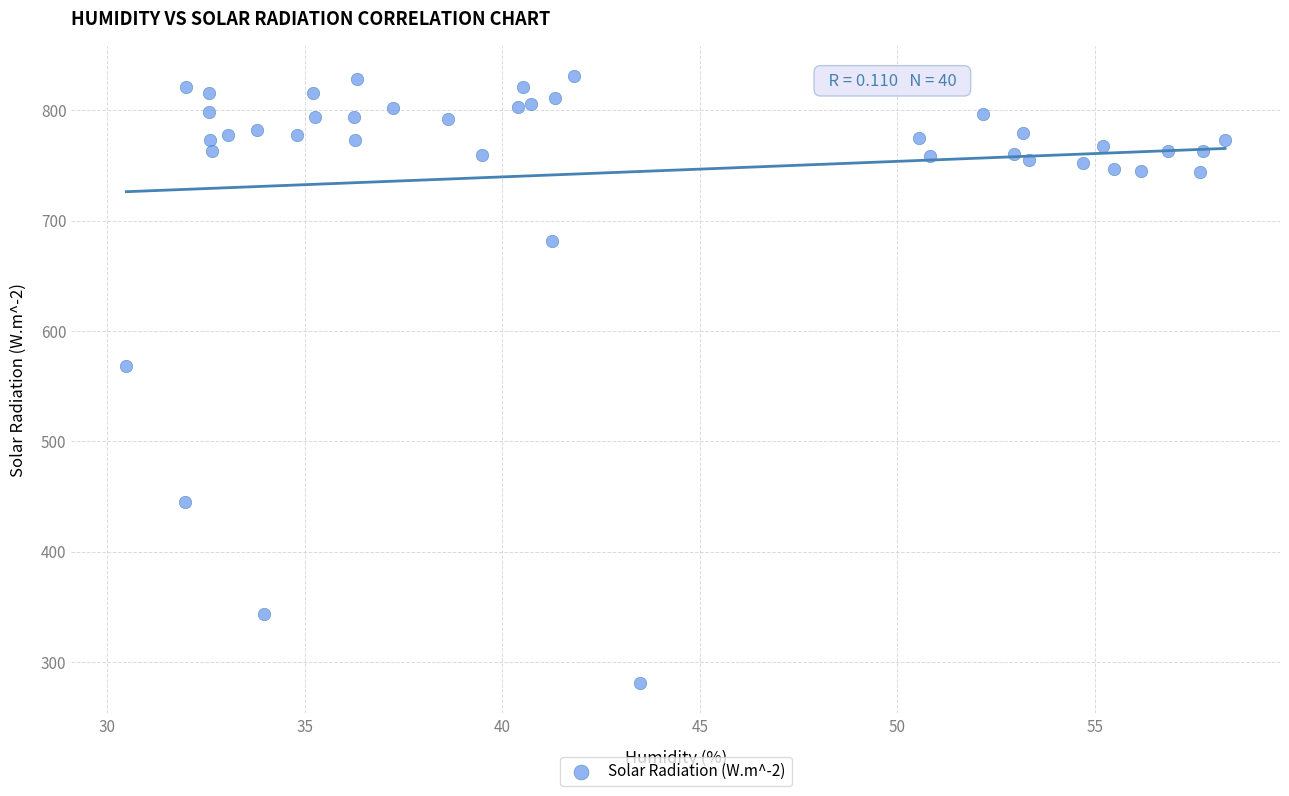

What Y value in the scatter plot is closest to 556?

568.2